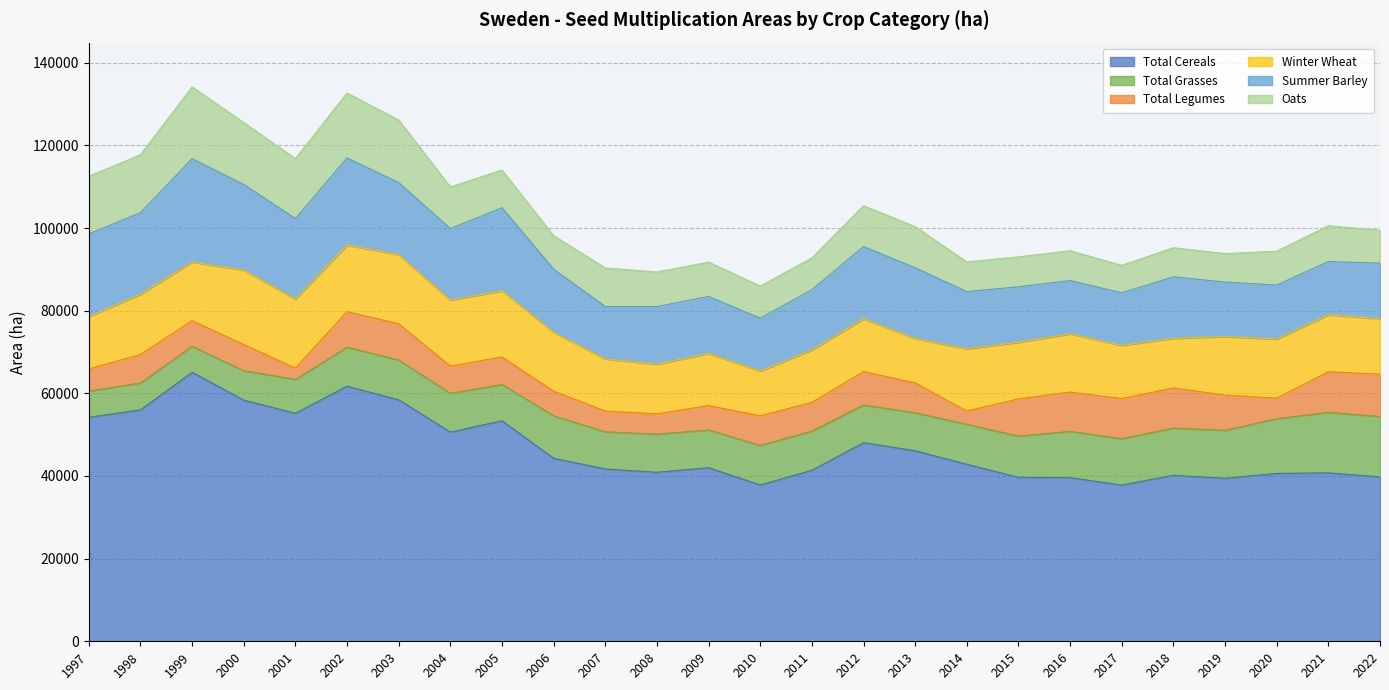

What is the value of the Total Legumes point at the 11th from the left?

5014.0